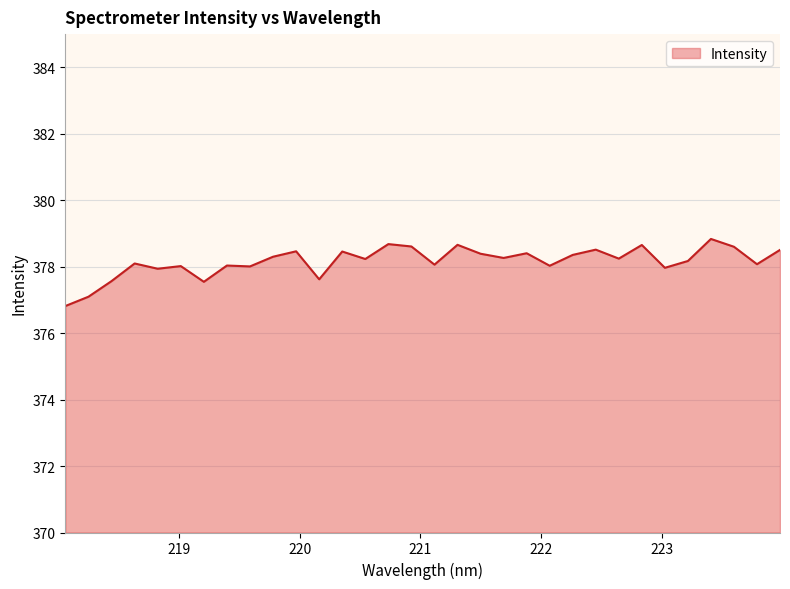

What is the maximum value shown in the chart?

378.8